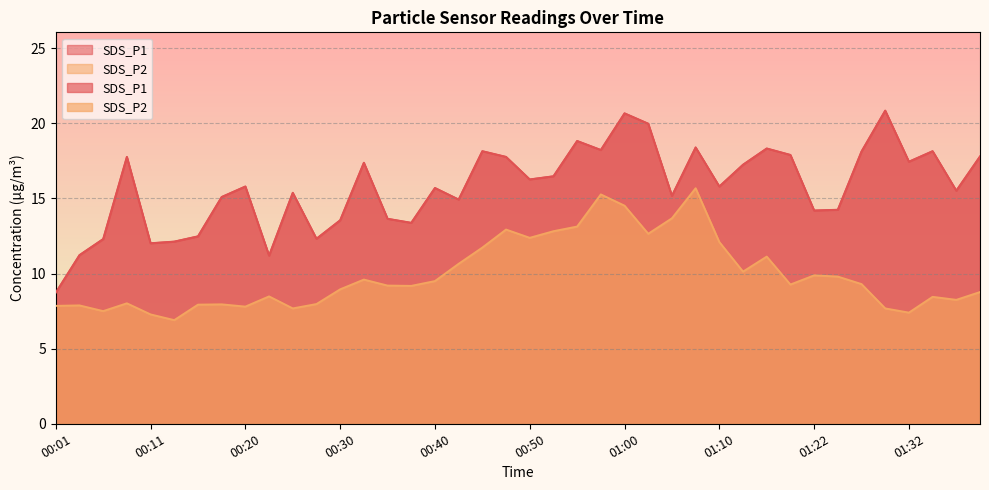

Is it true that SDS_P1 equals 12.0 at 00:11?

True